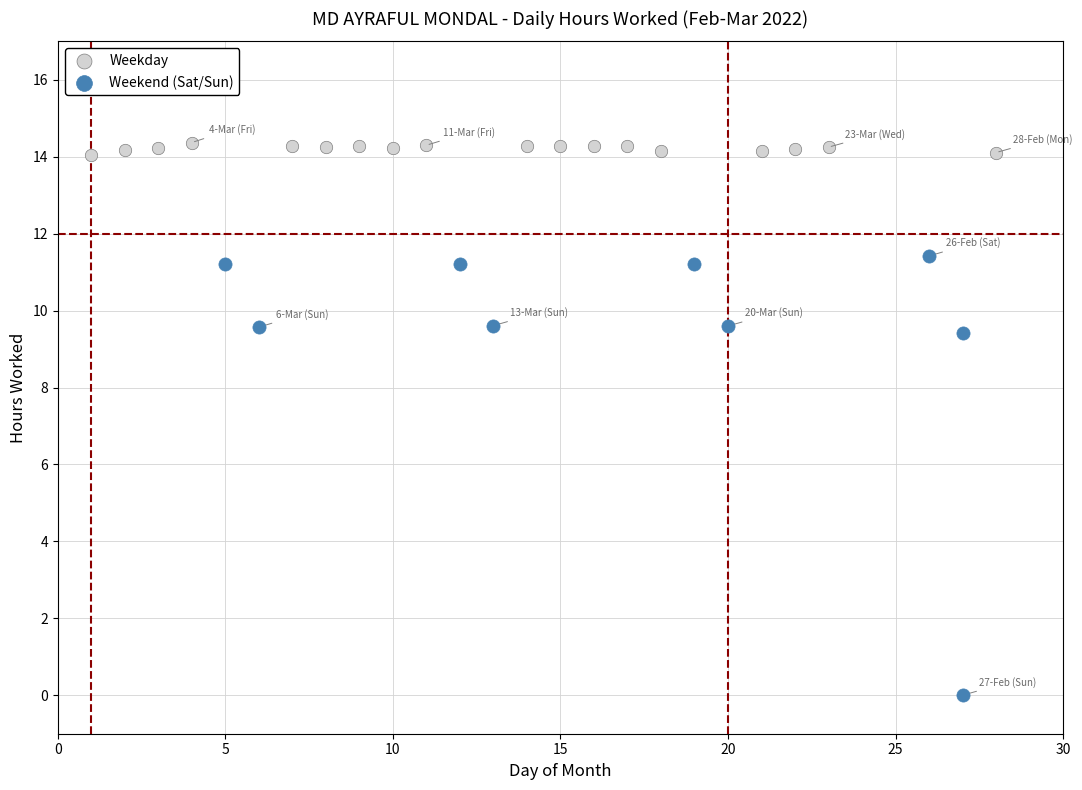

Which series contains the highest Y value?

Weekday